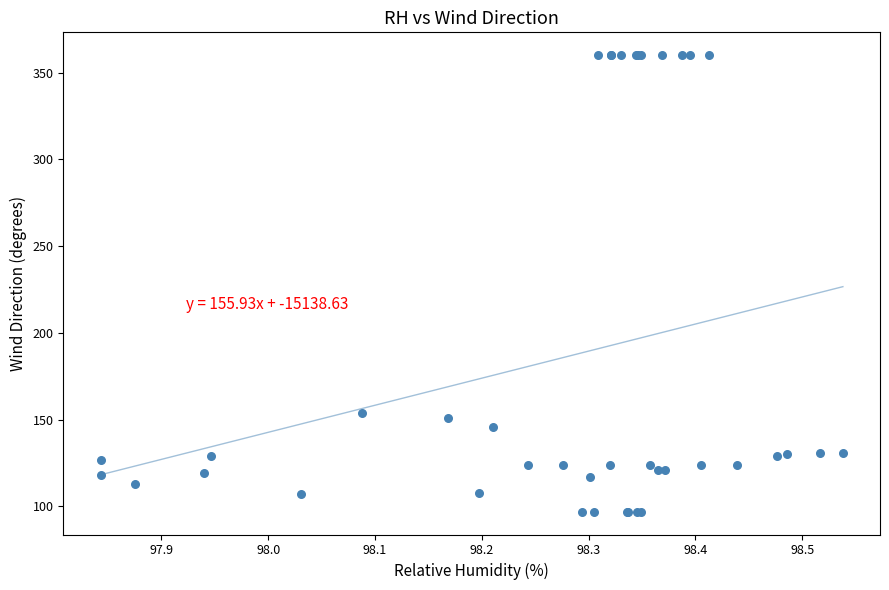

What Y value in the scatter plot is closest to 228?

154